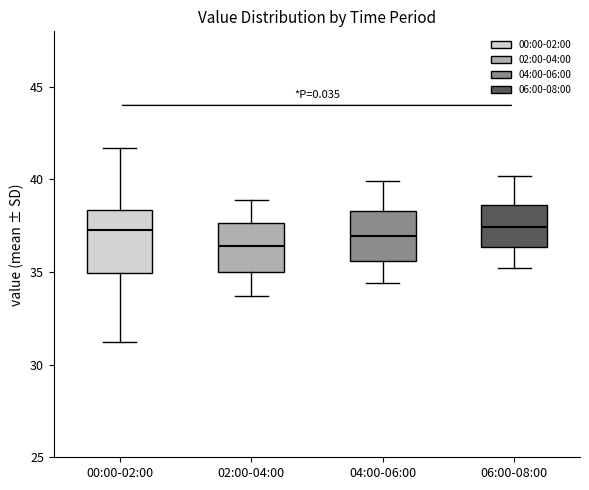

Reading left to right, read every box against the y-axis: the position of its median line, the range the box covers, and the ends of its whiskers. The values are not printed on the chart, so give them approximately, as read against the axis.

00:00-02:00: median 37.5, box 35.0 to 38.5, whiskers 31.5 to 41.5
02:00-04:00: median 36.5, box 35.0 to 37.5, whiskers 33.5 to 39.0
04:00-06:00: median 37.0, box 35.5 to 38.5, whiskers 34.5 to 40.0
06:00-08:00: median 37.5, box 36.5 to 38.5, whiskers 35.0 to 40.0